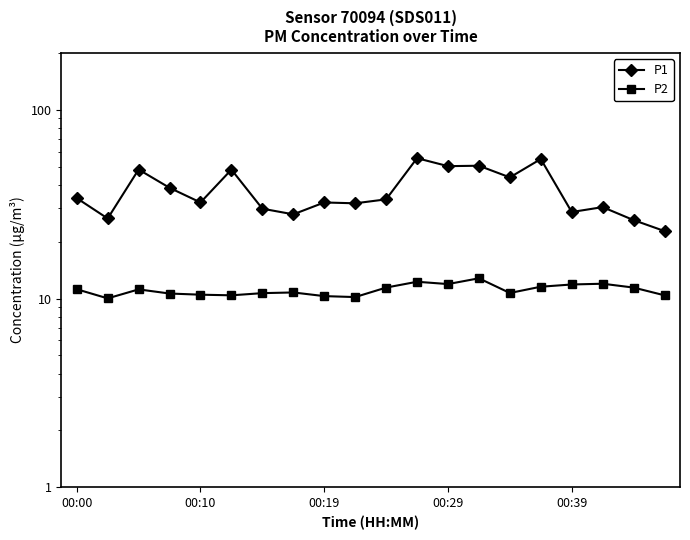

Does the chart have visible grid lines?

No